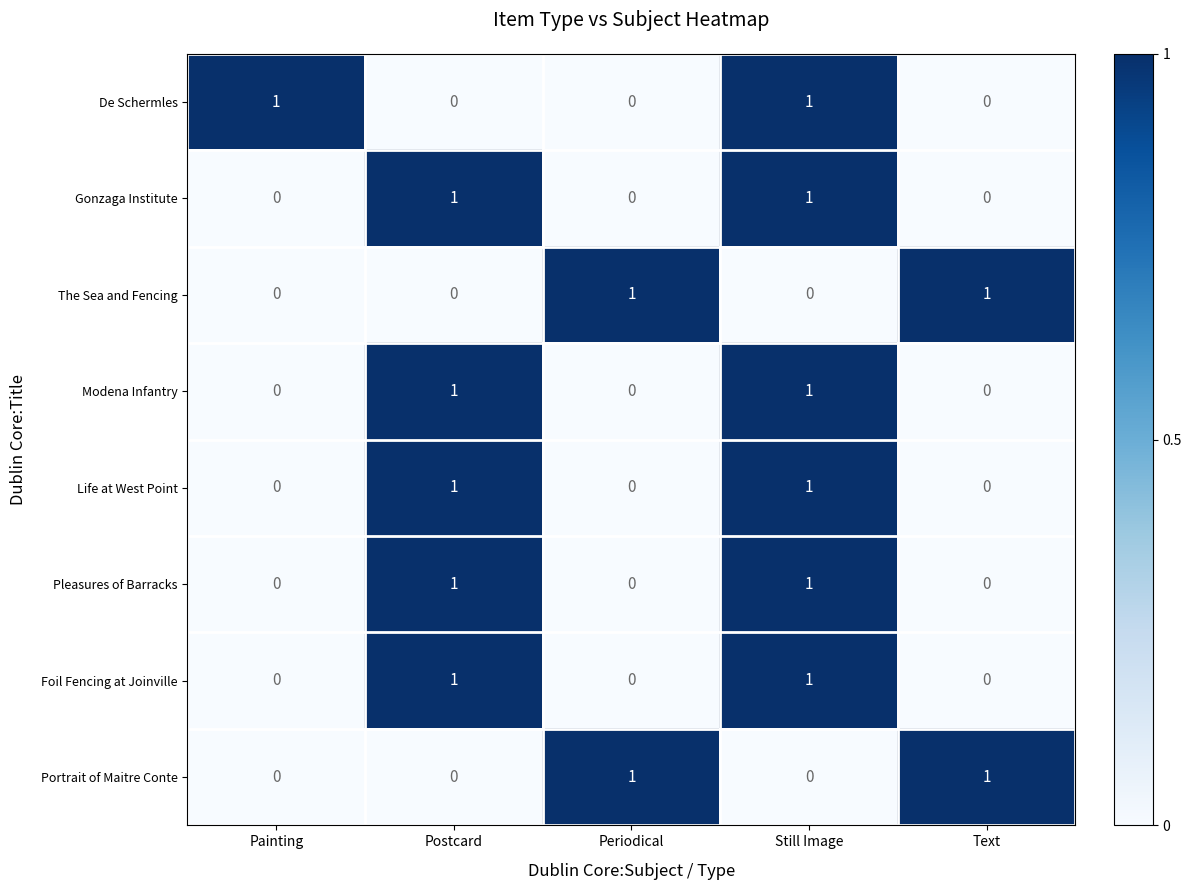

True or false: The Sea and Fencing has a value of 0 at Still Image.

True